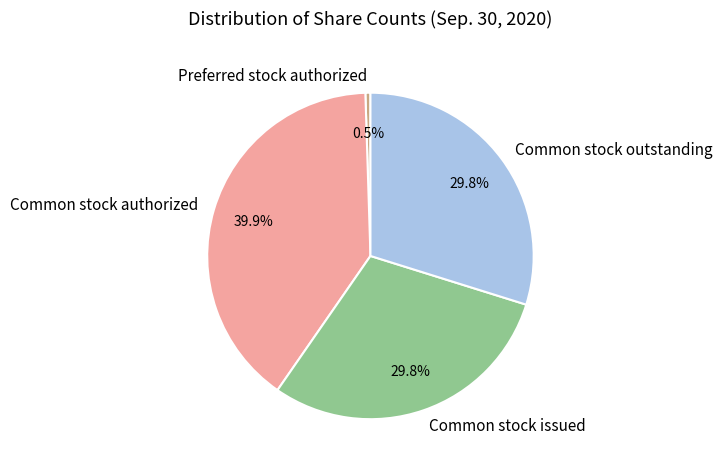

To the nearest percent, what is the difference between the largest and smallest slice percentages?

39%